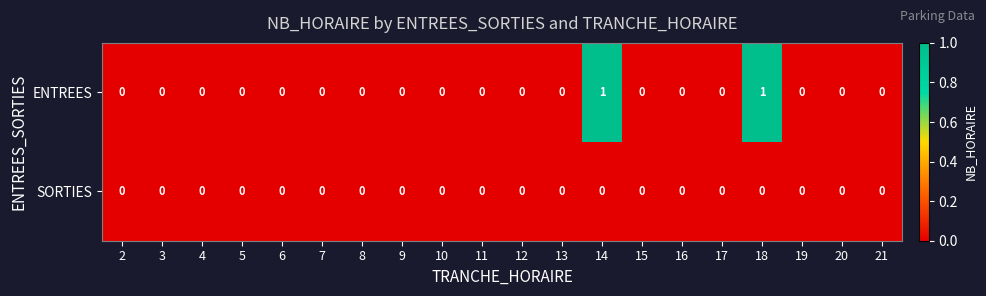

Which series has the largest total across all categories?

ENTREES